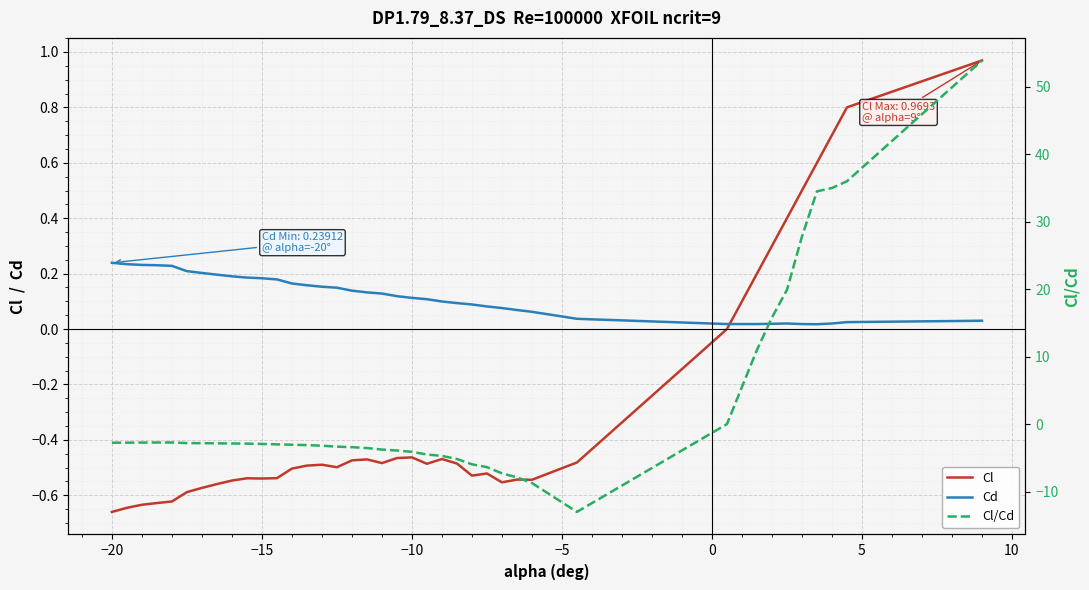

Count the number of data series in this chart.

3